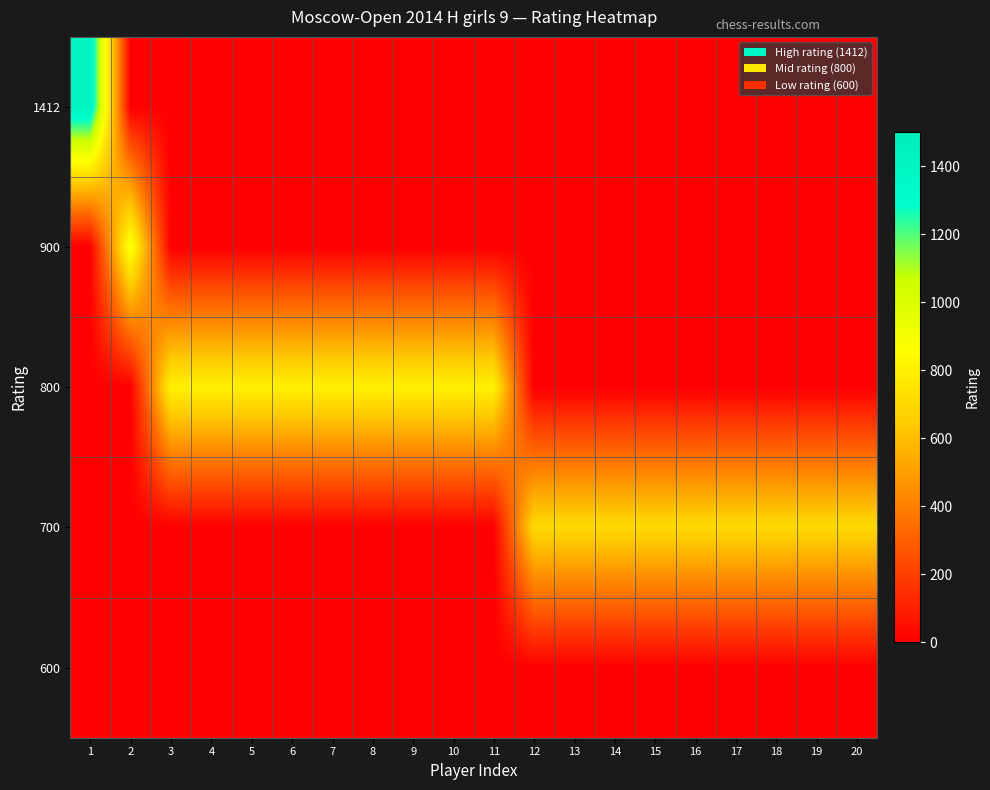

At how many categories does at least one series exceed 475?

20